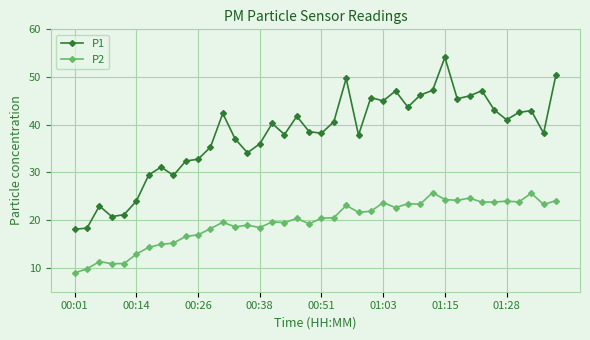

What is the difference between the second highest and minimum values in the P2 series?

16.7